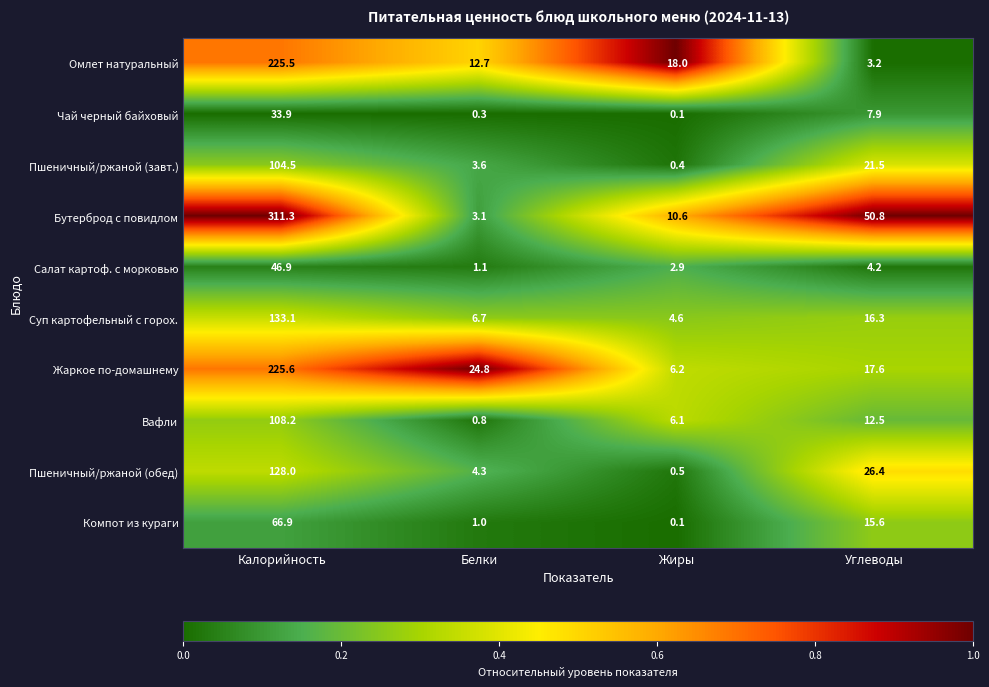

List the series in order of their peak value, highest first.

Бутерброд с повидлом, Жаркое по-домашнему, Омлет натуральный, Суп картофельный с горох., Пшеничный/ржаной (обед), Вафли, Пшеничный/ржаной (завт.), Компот из кураги, Салат картоф. с морковью, Чай черный байховый